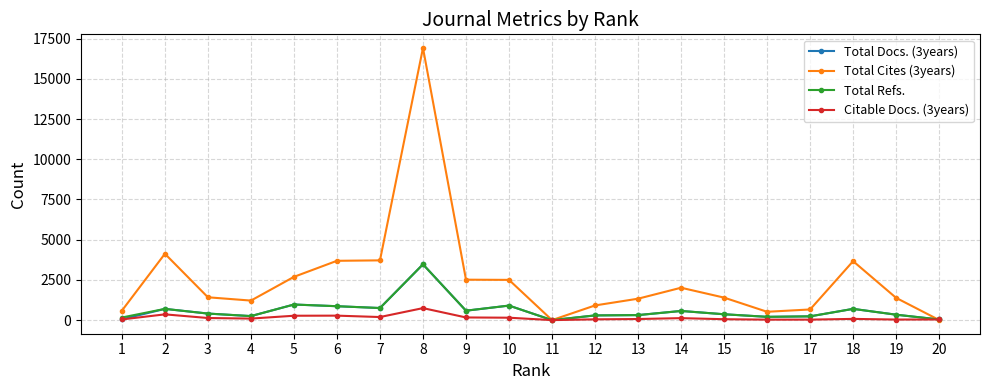

Which series has the largest total across all categories?

Total Cites (3years)